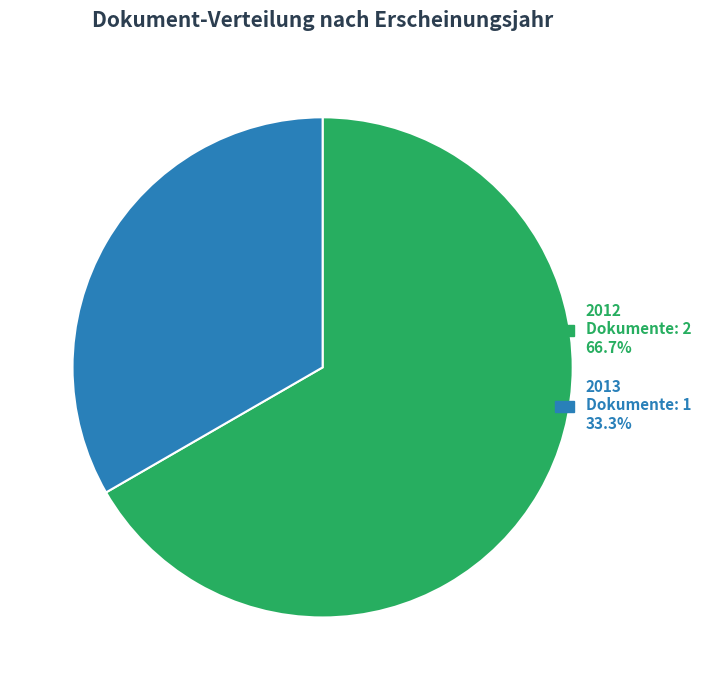

Does any single category account for the majority?

Yes